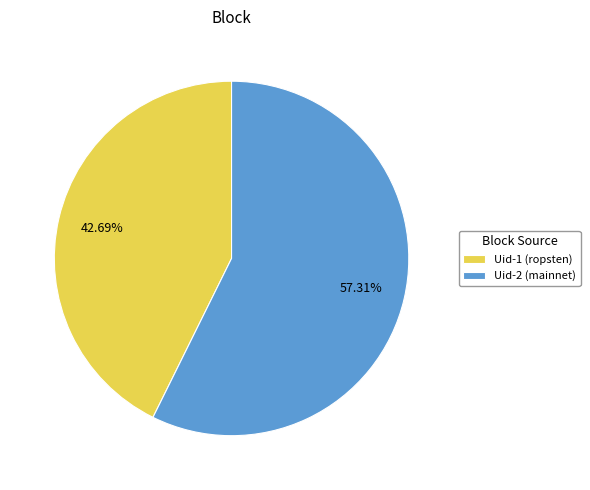

How many segments does this pie chart have?

2